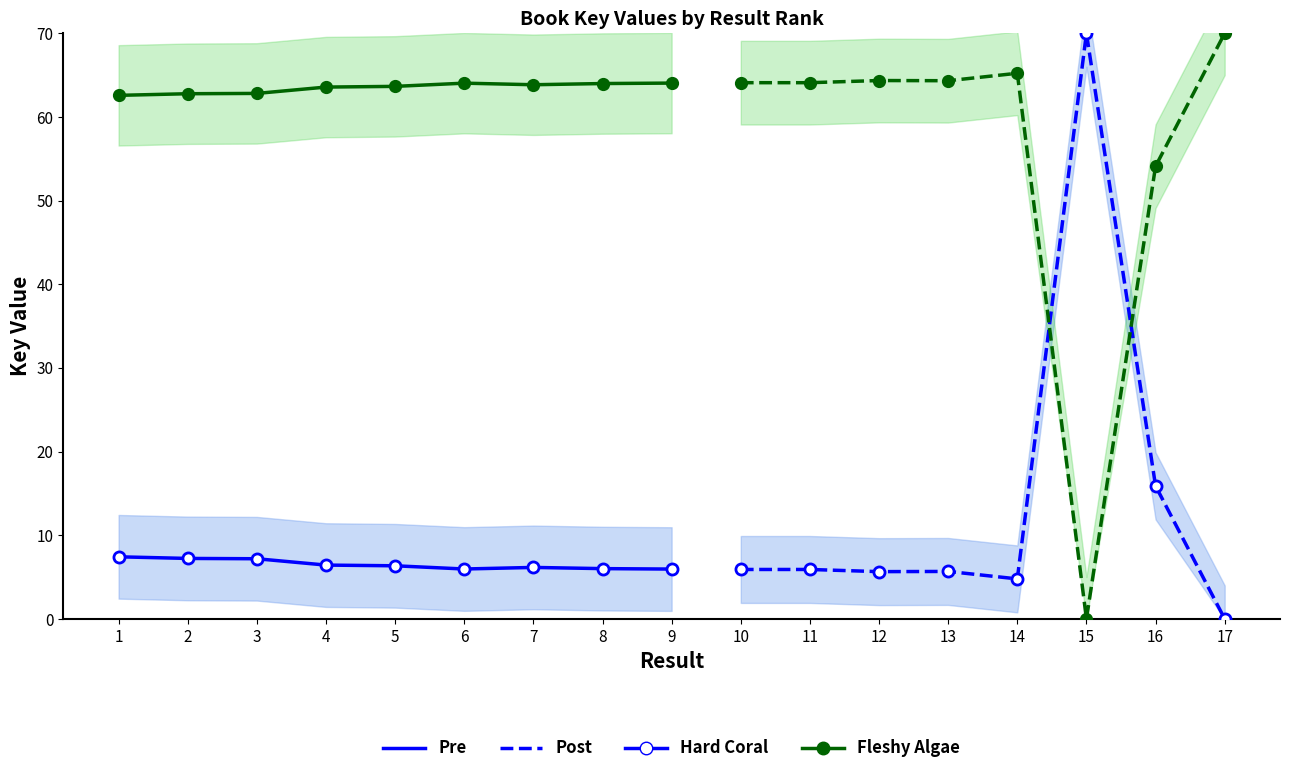

List the labels in order of Fleshy Algae value, largest first.

9, 6, 8, 7, 5, 4, 3, 2, 1